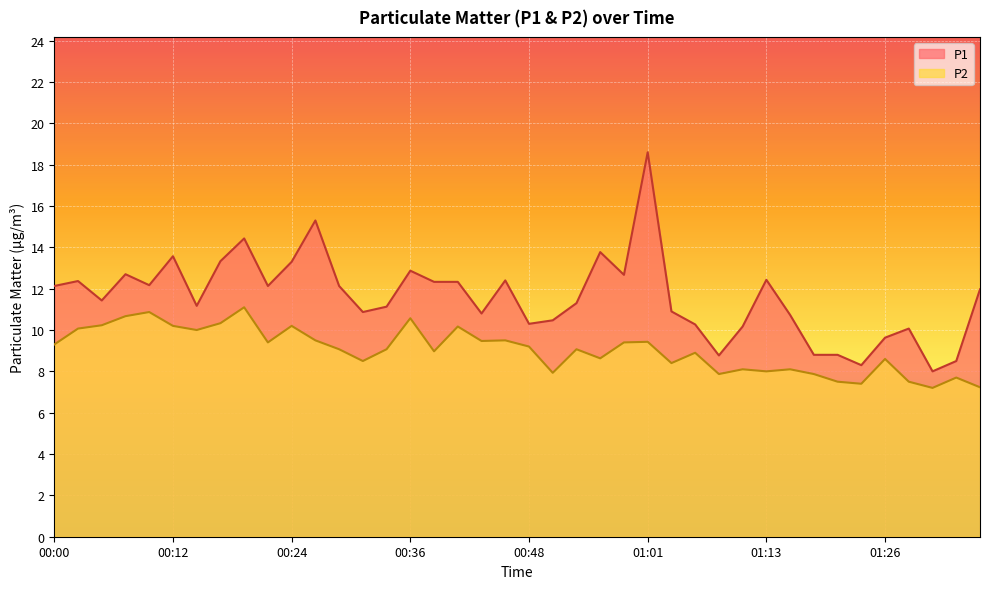

What position from the right is 00:36?

25